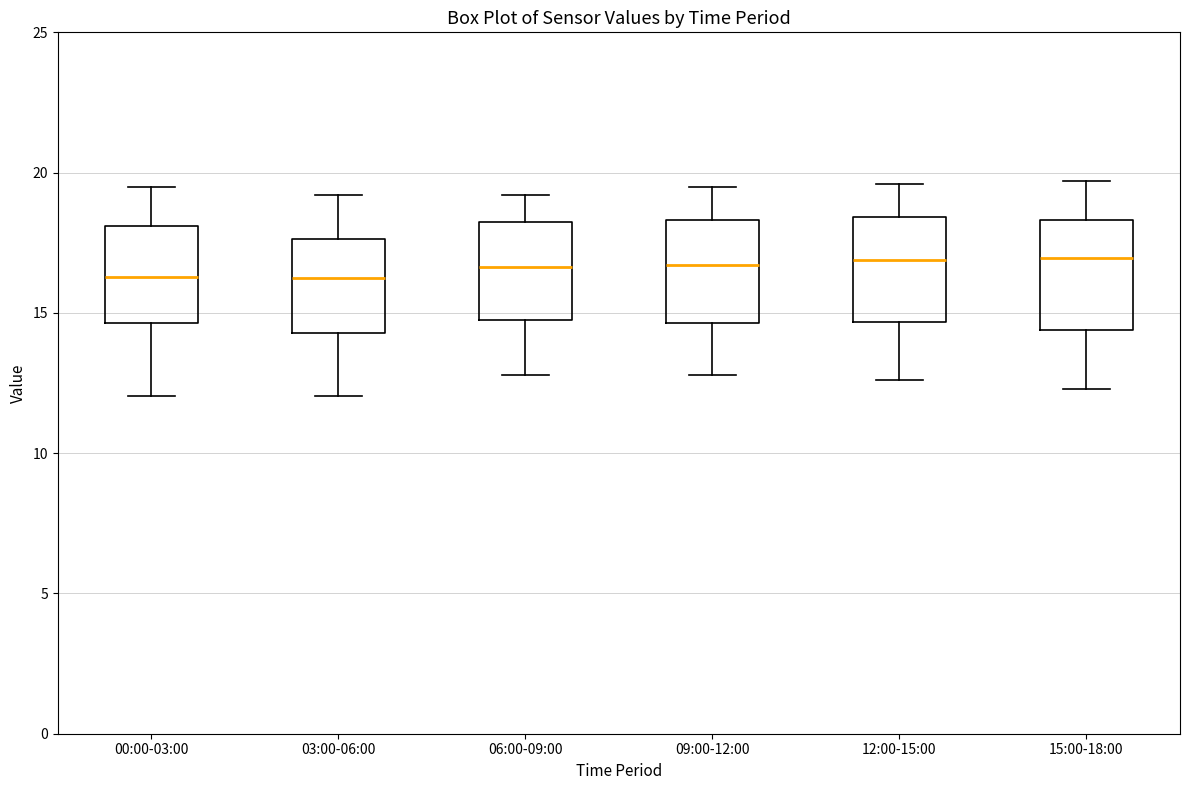

Reading left to right, read every box against the y-axis: the position of its median line, the range the box covers, and the ends of its whiskers. The values are not printed on the chart, so give them approximately, as read against the axis.

00:00-03:00: median 16.5, box 14.5 to 18.0, whiskers 12.0 to 19.5
03:00-06:00: median 16.5, box 14.5 to 17.5, whiskers 12.0 to 19.0
06:00-09:00: median 16.5, box 15.0 to 18.0, whiskers 13.0 to 19.0
09:00-12:00: median 16.5, box 14.5 to 18.5, whiskers 13.0 to 19.5
12:00-15:00: median 17.0, box 14.5 to 18.5, whiskers 12.5 to 19.5
15:00-18:00: median 17.0, box 14.5 to 18.5, whiskers 12.5 to 19.5